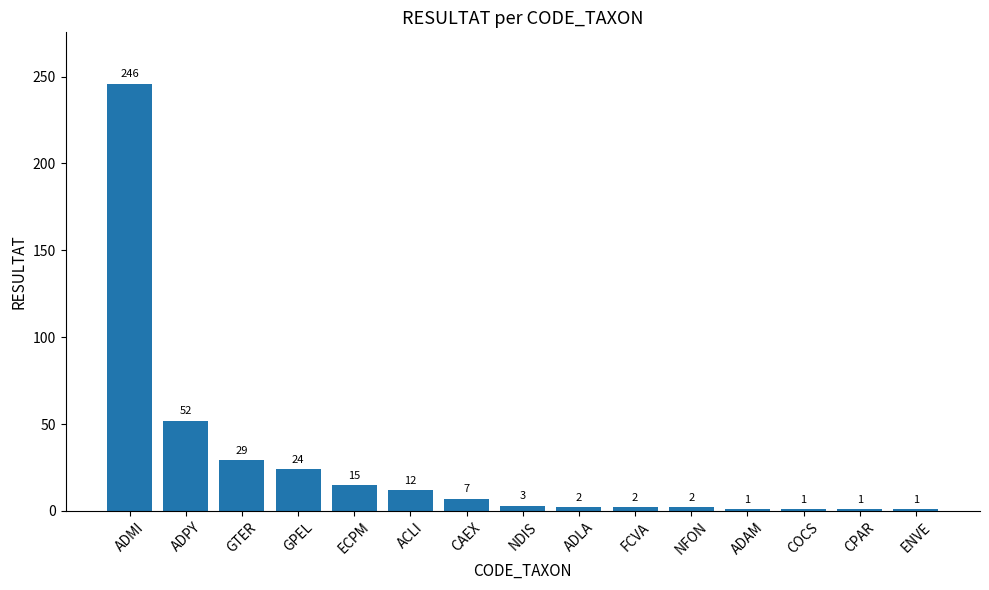

Reading right to left, list all the values displayed in this chart.

1	1	1	1	2	2	2	3	7	12	15	24	29	52	246